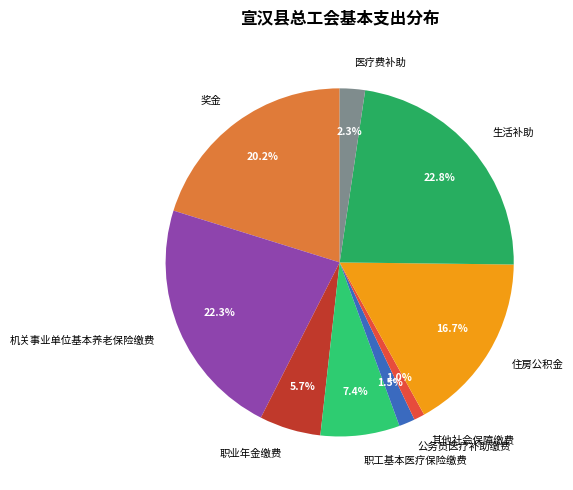

To the nearest percent, what portion does 机关事业单位基本养老保险缴费 represent?

22%